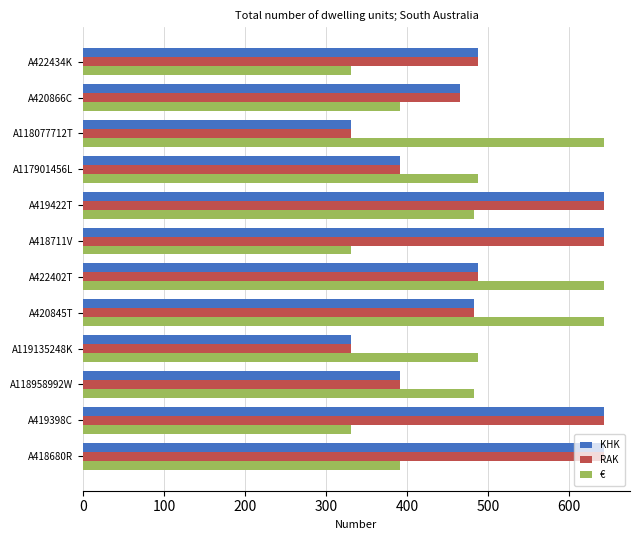

What is the spread (max minus min) of values at A117901456L?

96